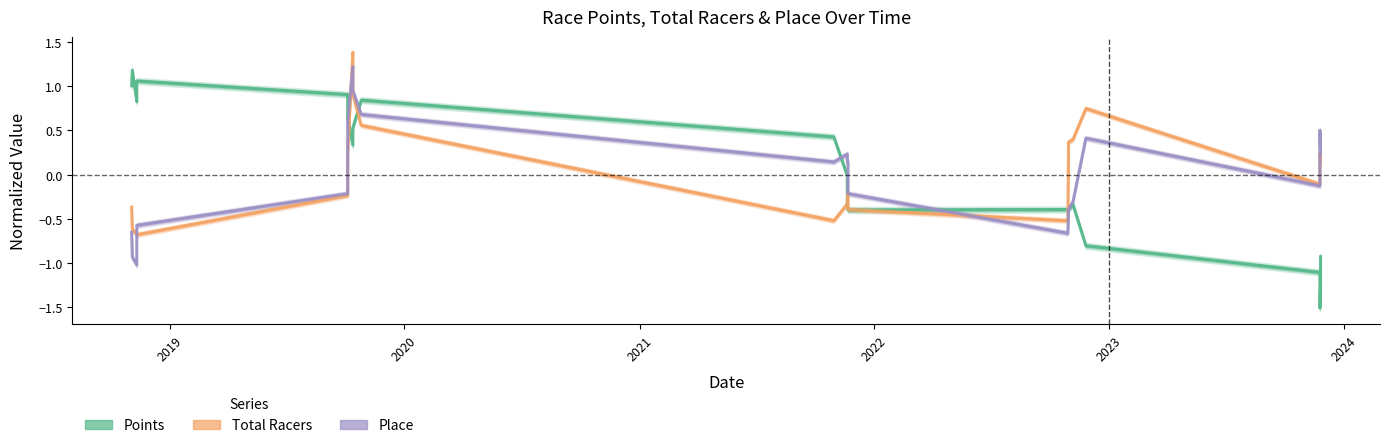

What are all the series names shown in the legend?

Points, Total Racers, Place